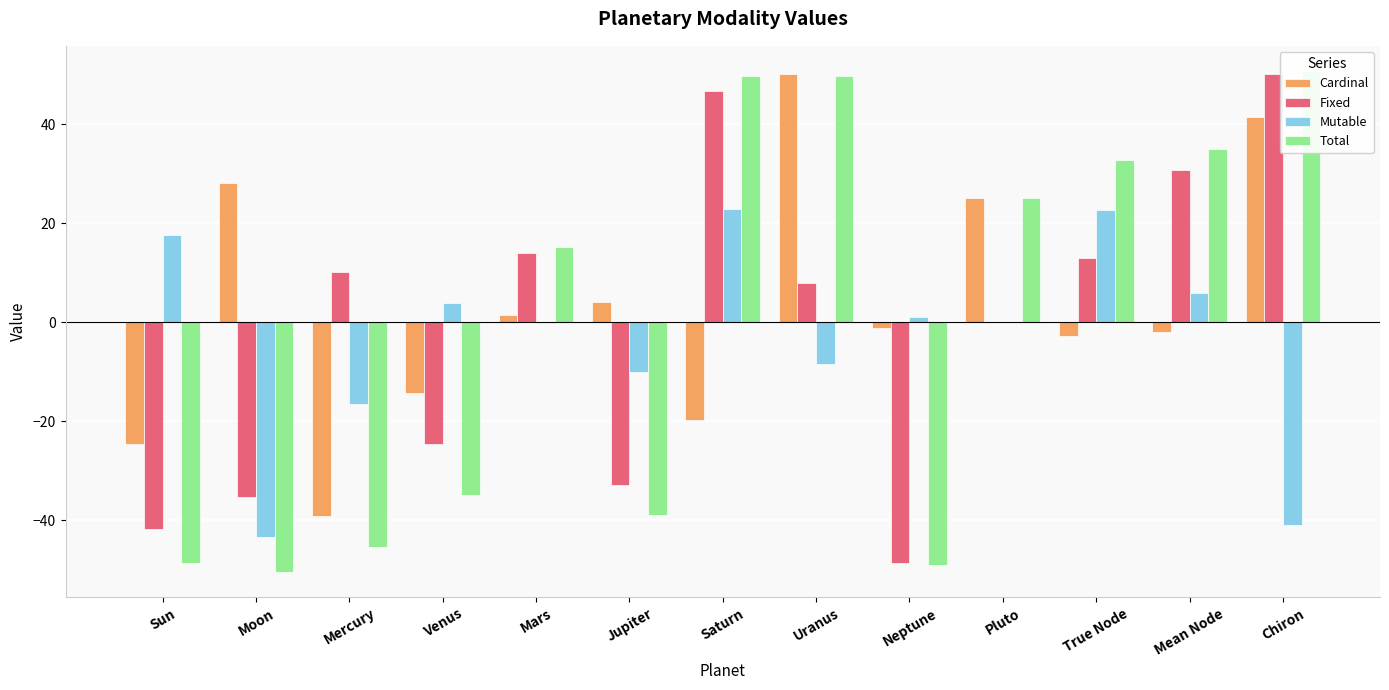

Reading left to right, transcribe all the data shown in this chart.

Cardinal: Sun=-24.5	Moon=28.2	Mercury=-39.0	Venus=-14.3	Mars=1.4	Jupiter=4.0	Saturn=-19.7	Uranus=50.2	Neptune=-1.2	Pluto=25.1	True Node=-2.8	Mean Node=-1.9	Chiron=41.5
Fixed: Sun=-41.7	Moon=-35.2	Mercury=10.1	Venus=-24.5	Mars=13.9	Jupiter=-32.9	Saturn=46.6	Uranus=8.0	Neptune=-48.7	Pluto=-0.0	True Node=12.9	Mean Node=30.8	Chiron=50.1
Mutable: Sun=17.6	Moon=-43.4	Mercury=-16.5	Venus=3.9	Mars=-0.0	Jupiter=-9.9	Saturn=22.9	Uranus=-8.5	Neptune=1.0	Pluto=0.0	True Node=22.6	Mean Node=6.0	Chiron=-40.8
Total: Sun=-48.6	Moon=-50.5	Mercury=-45.5	Venus=-35.0	Mars=15.3	Jupiter=-38.8	Saturn=49.8	Uranus=49.7	Neptune=-48.9	Pluto=25.1	True Node=32.7	Mean Node=35.0	Chiron=50.8